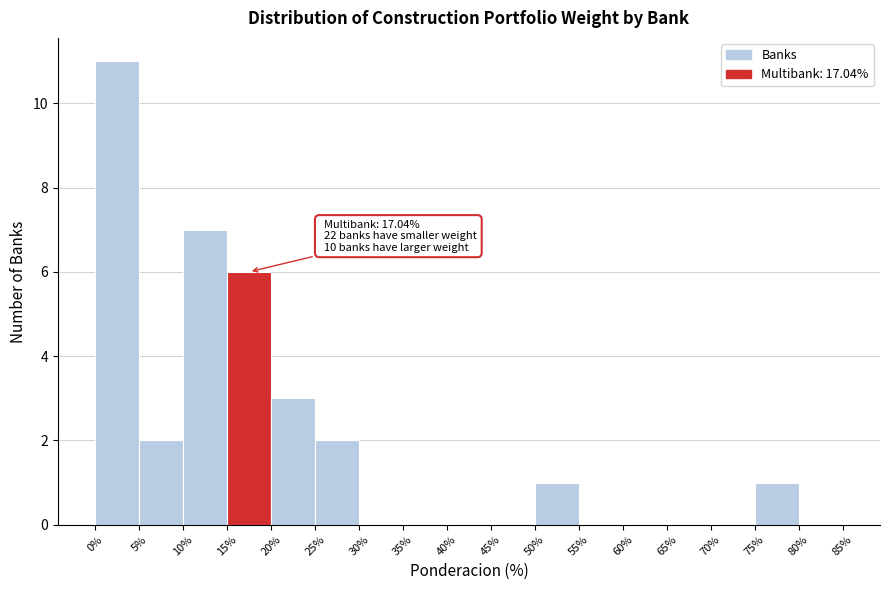

Which range on the x-axis has the tallest bar?

0% to 5%